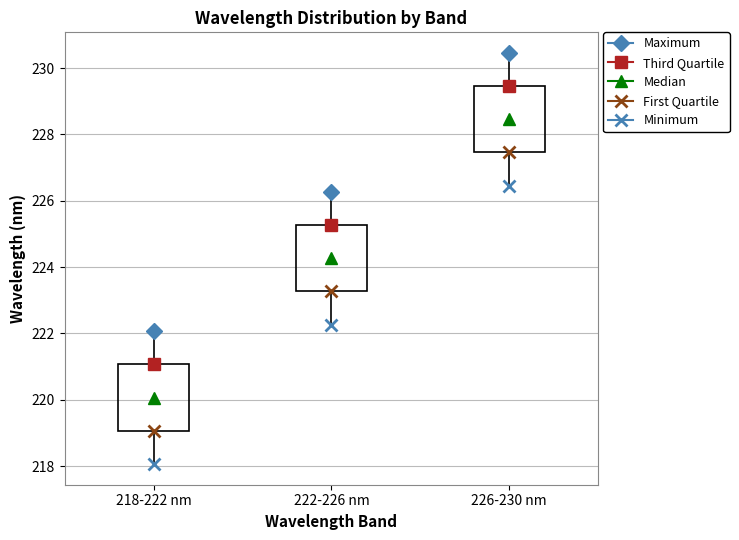

Where does the lower whisker of the box for 222-226 nm end on the y-axis? The values are not printed on the chart, so give them approximately, as read against the axis.

222.2